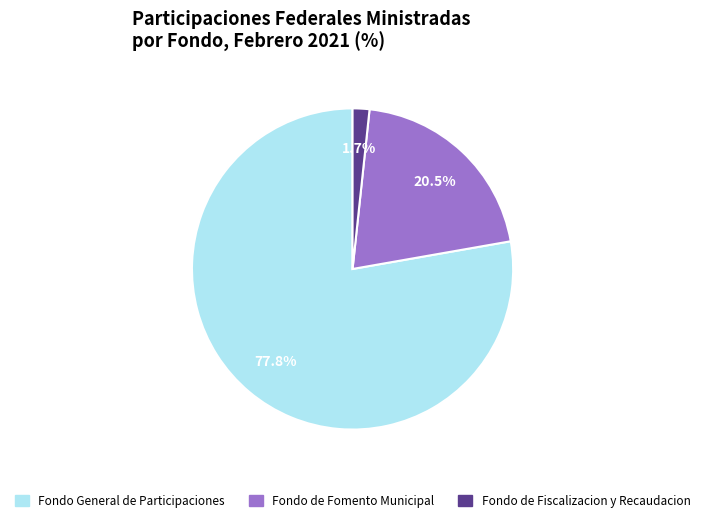

Is there any slice that represents more than half of the pie?

Yes